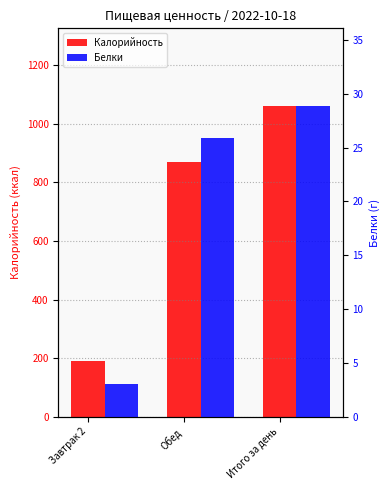

Reading left to right, list all the values displayed in this chart.

Калорийность: 190.3	870.5	1060.8
Белки: 3.0	25.9	28.9